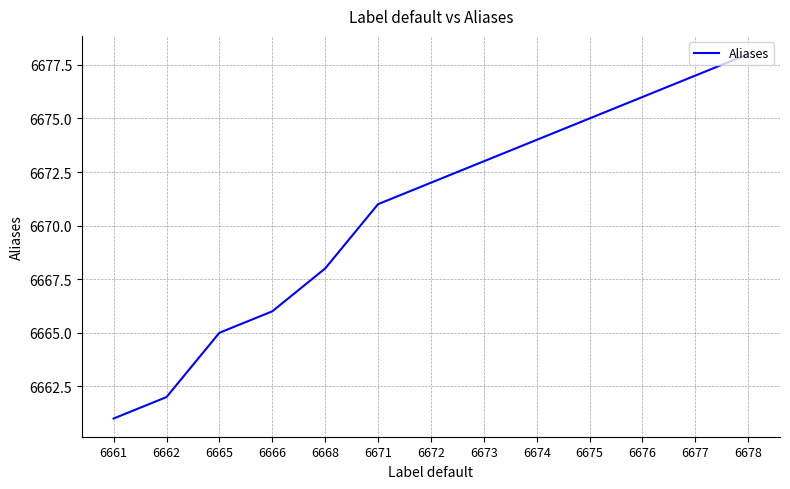

What is the difference between the maximum and minimum values?

17